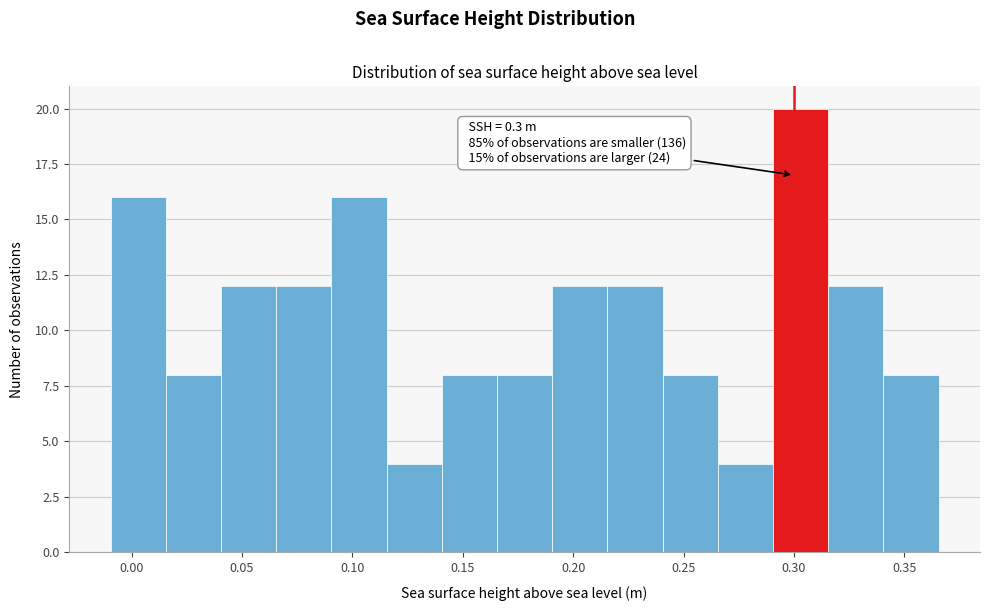

Which range on the x-axis has the tallest bar?

0.290 to 0.315